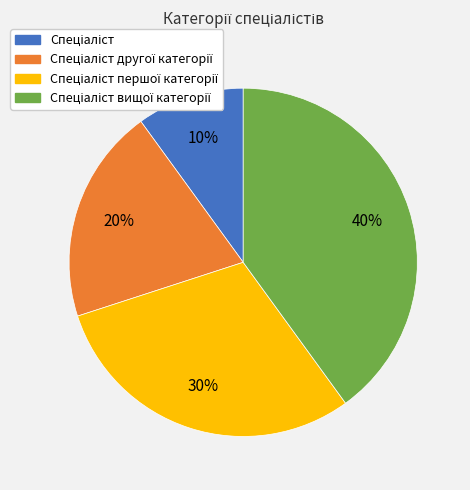

Does any single category account for the majority?

No